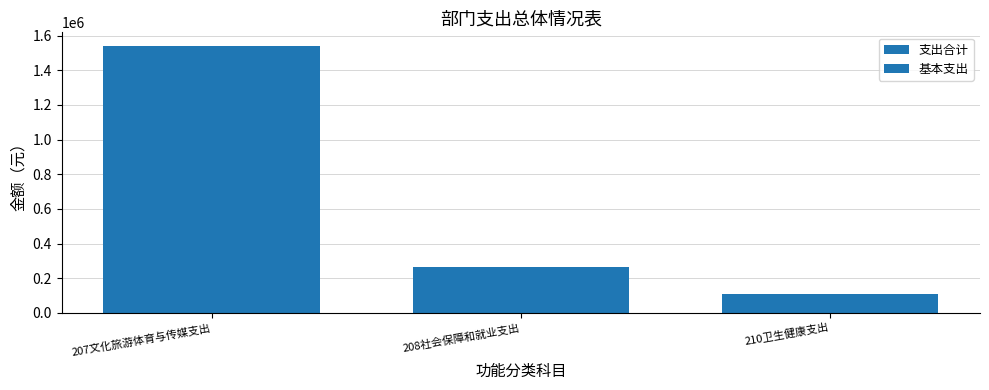

How many groups of bars are there?

3